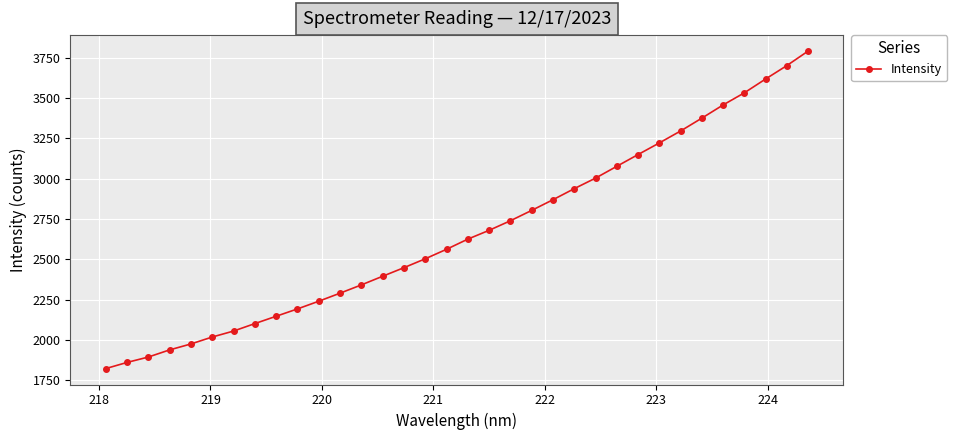

What is the difference between the maximum and minimum values?

1971.0